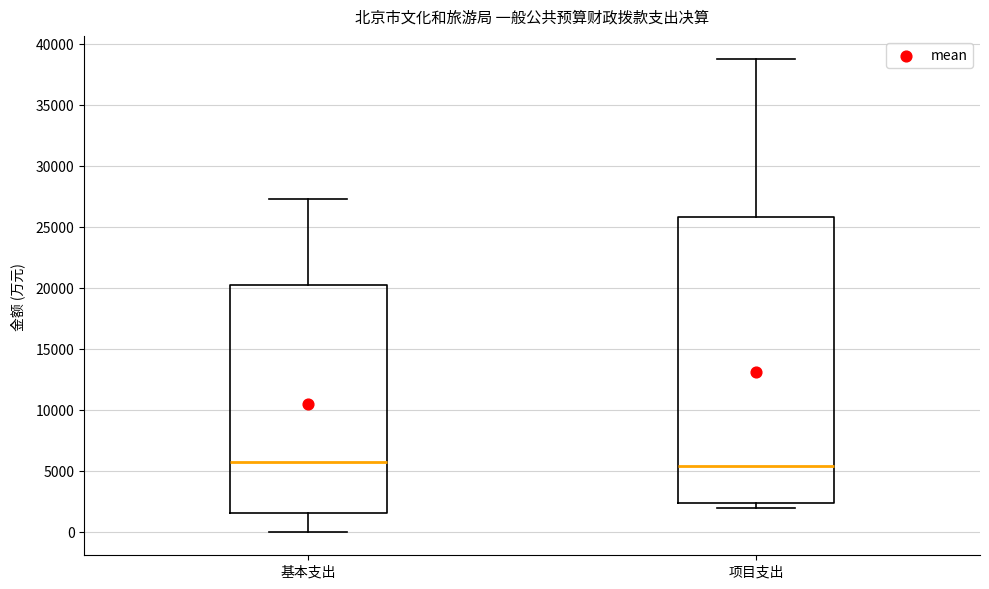

Where does the median line of the box for 基本支出 sit on the y-axis? The values are not printed on the chart, so give them approximately, as read against the axis.

5500